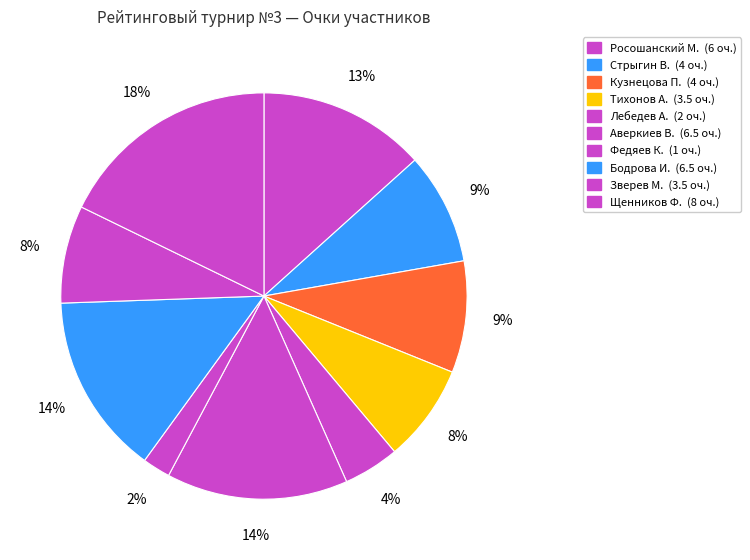

To the nearest percent, what is the difference between the Росошанский М. and Тихонов А. slice percentages?

6%